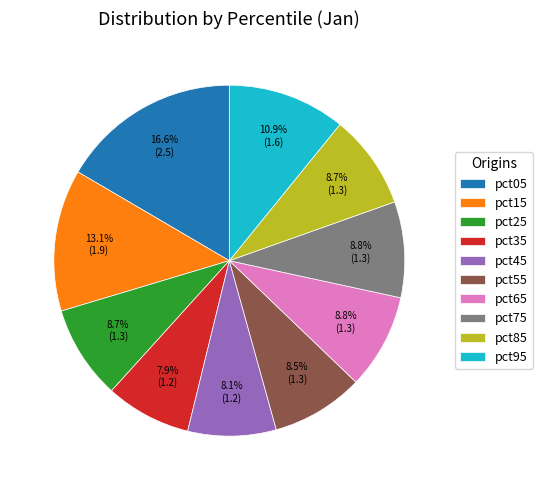

Does pct05 account for over 50% of the chart?

No